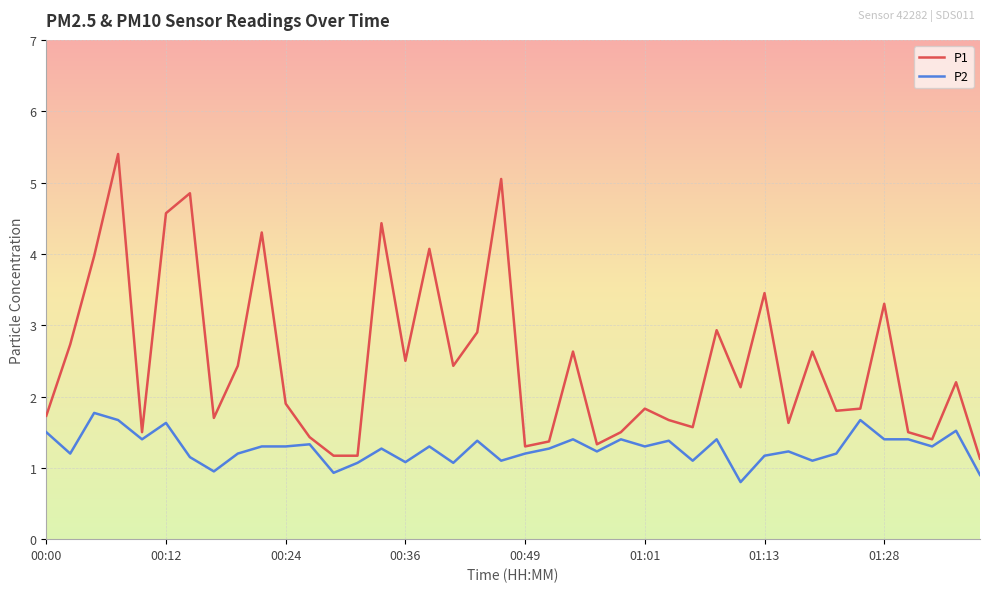

What is the difference between the maximum and minimum values in the P2 series?

1.0